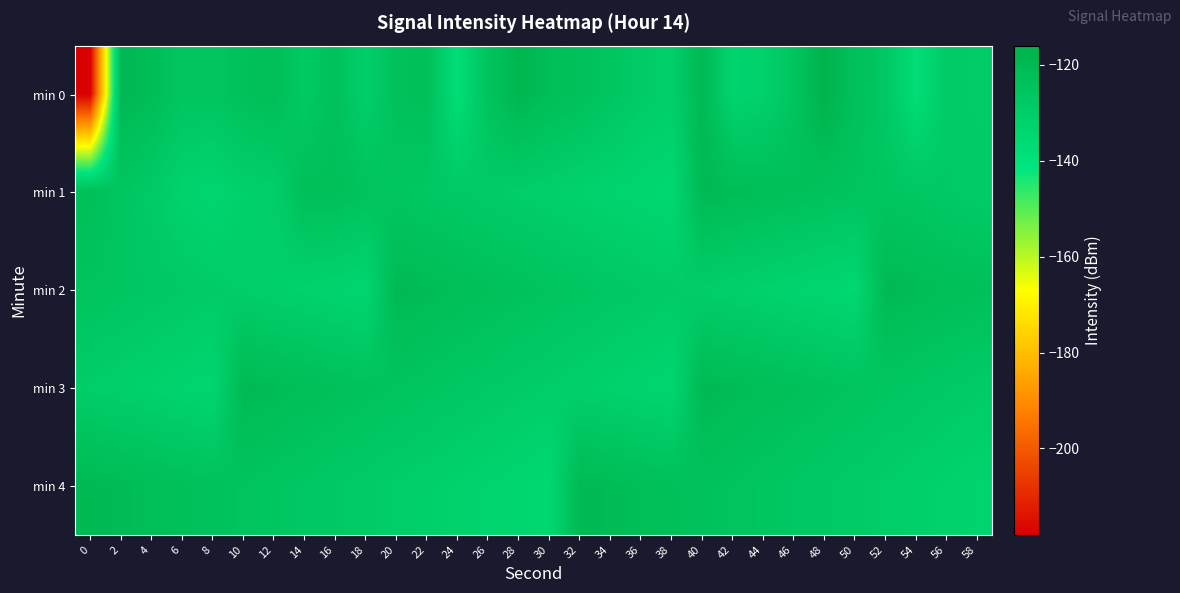

Between 20 and 6, which is larger?

20